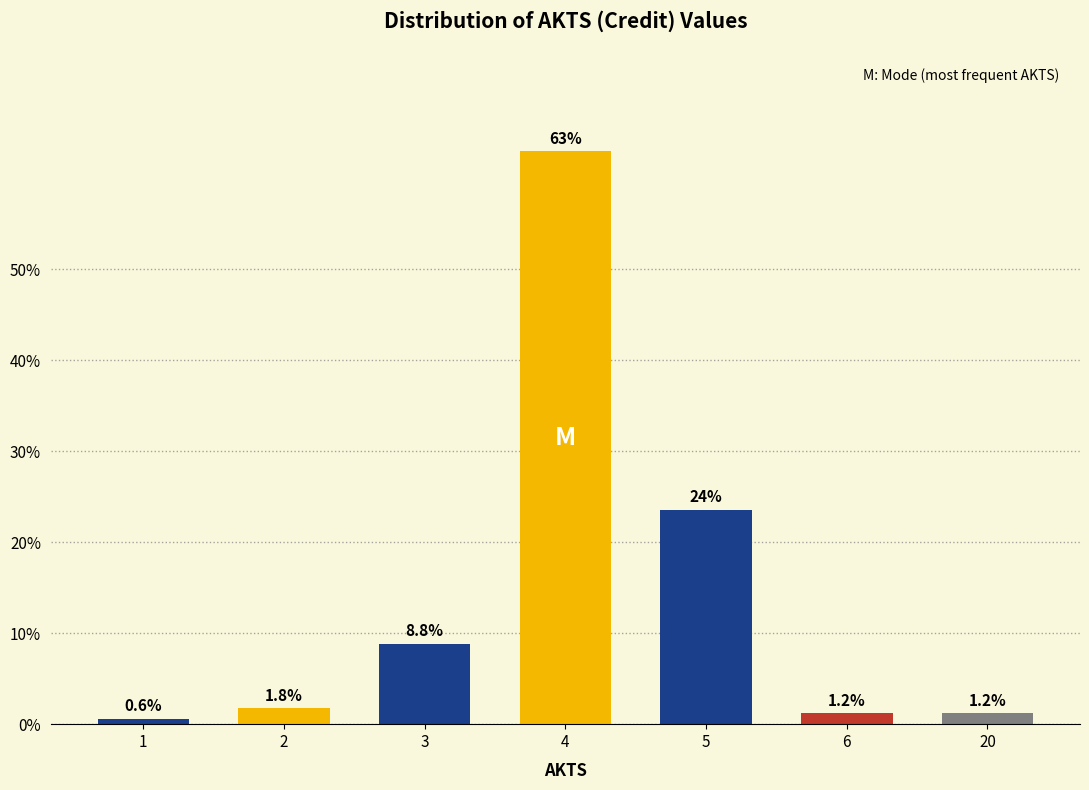

Reading left to right, list all the values displayed in this chart.

1=0.6	2=1.8	3=8.8	4=62.9	5=23.5	6=1.2	20=1.2